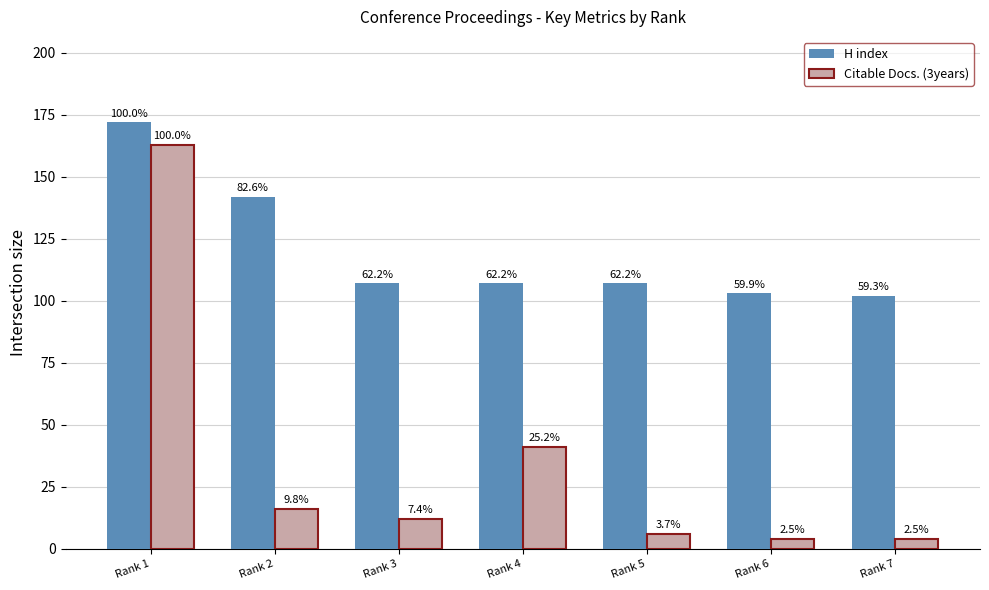

How many groups of bars are there?

7